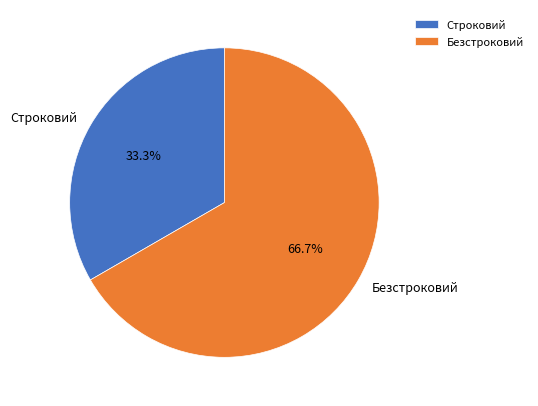

To the nearest percent, what is the difference between the largest and smallest slice percentages?

33%